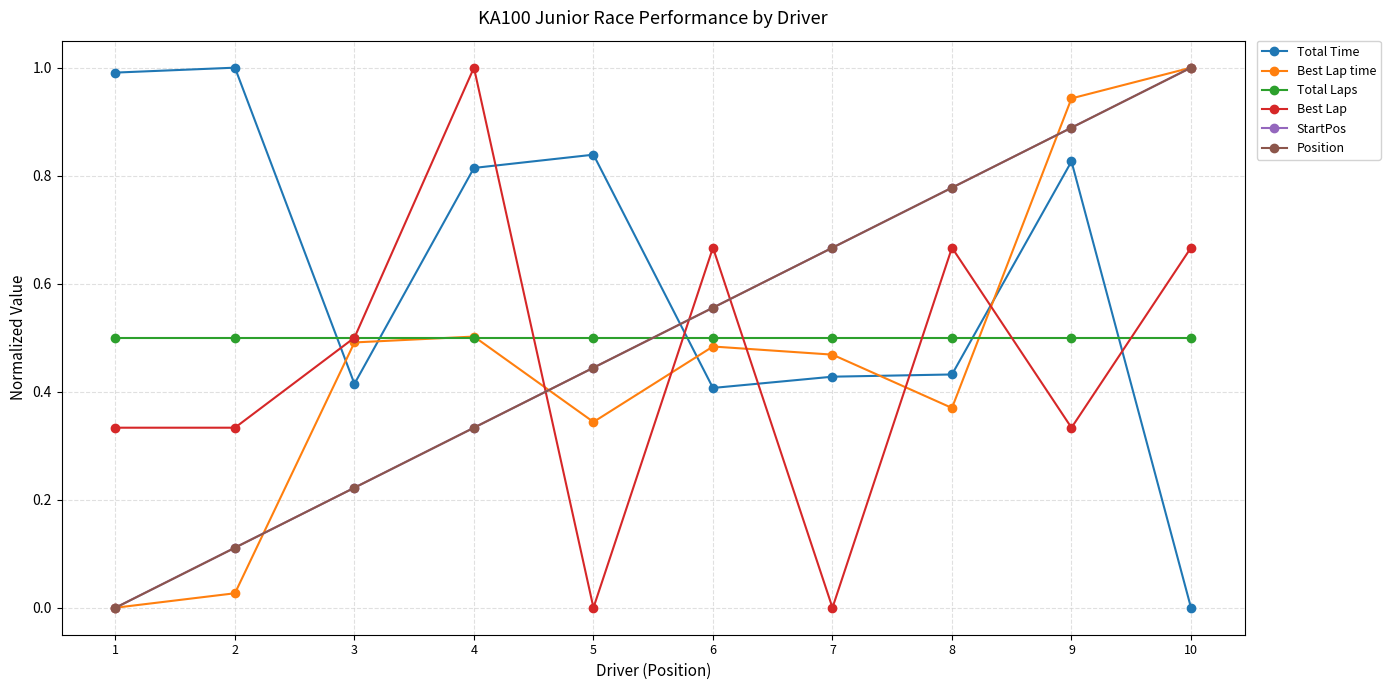

Which series has the largest range (max minus min)?

Total Time